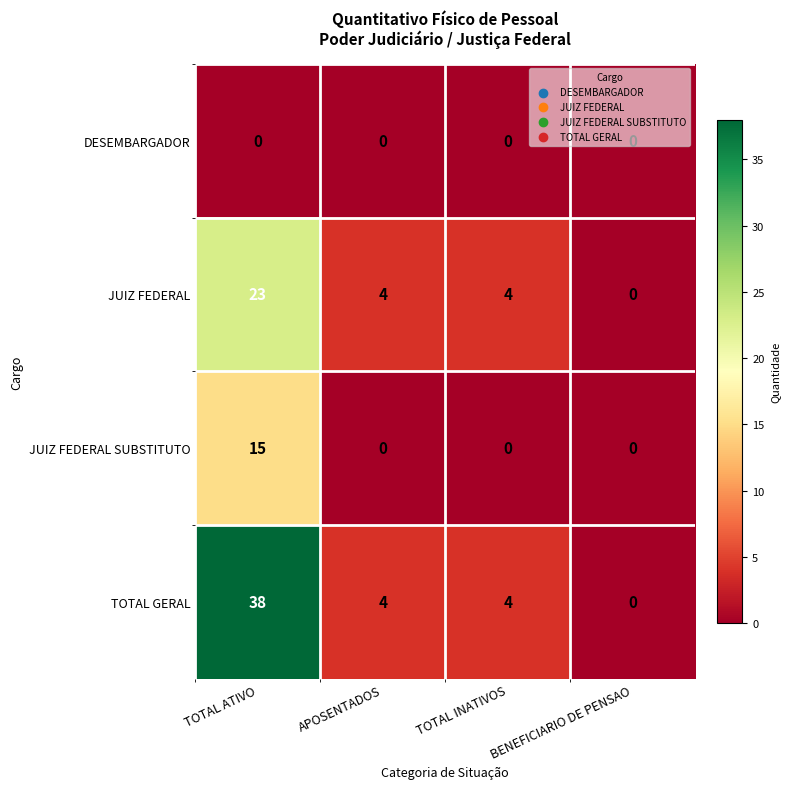

What is the greatest value displayed?

38